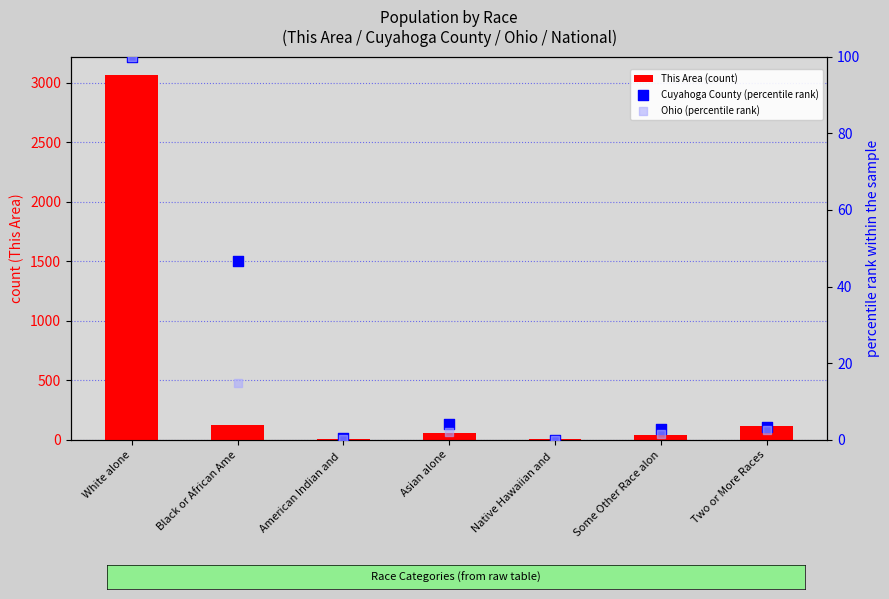

What is the total value across all series at Black or African Ame?

182.5